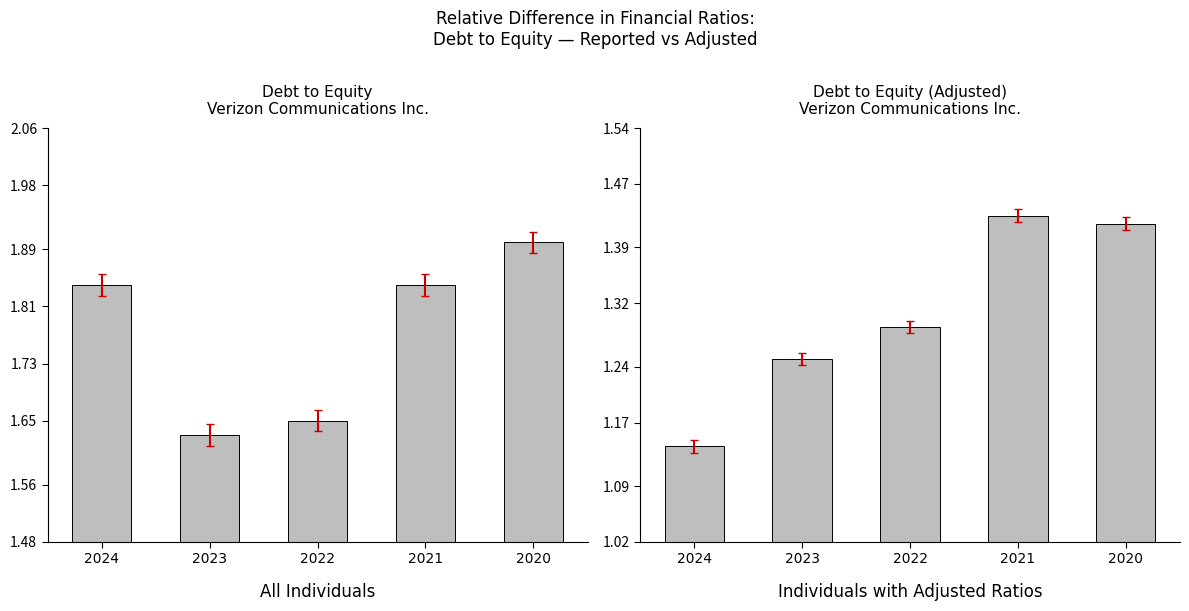

What is the value of the Adjusted bar at the 1st from the left?

1.1